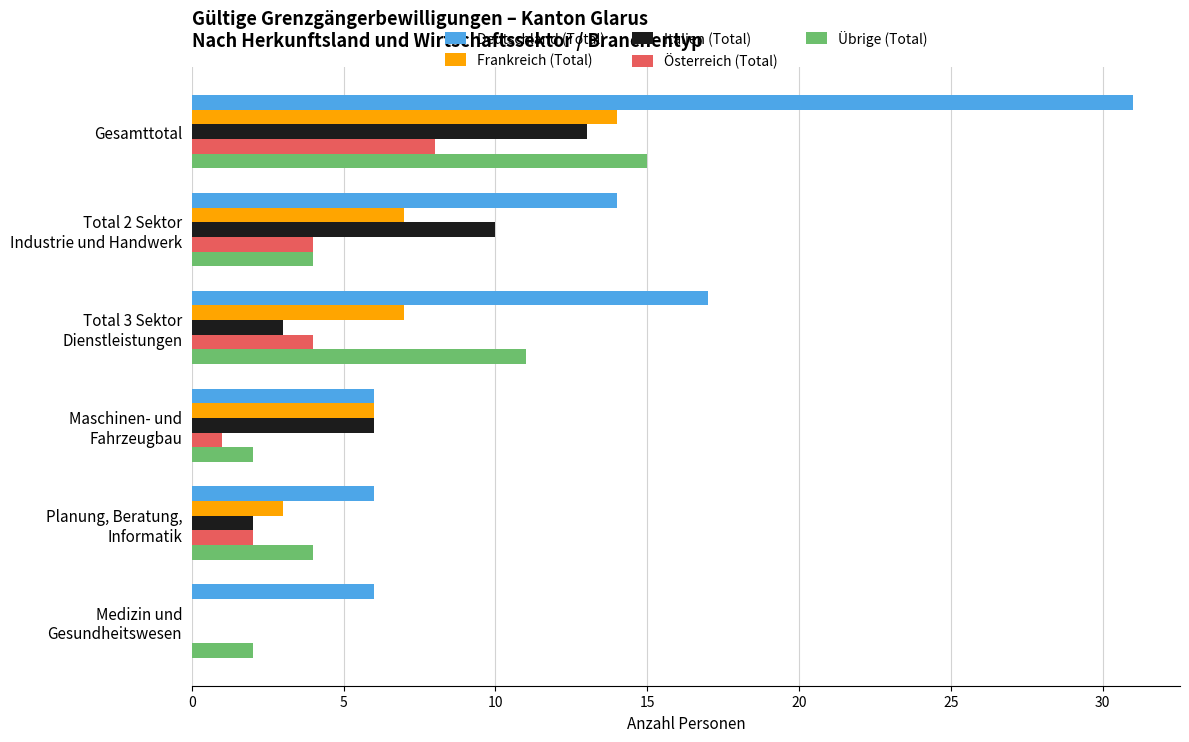

How many series are shown in this chart?

5